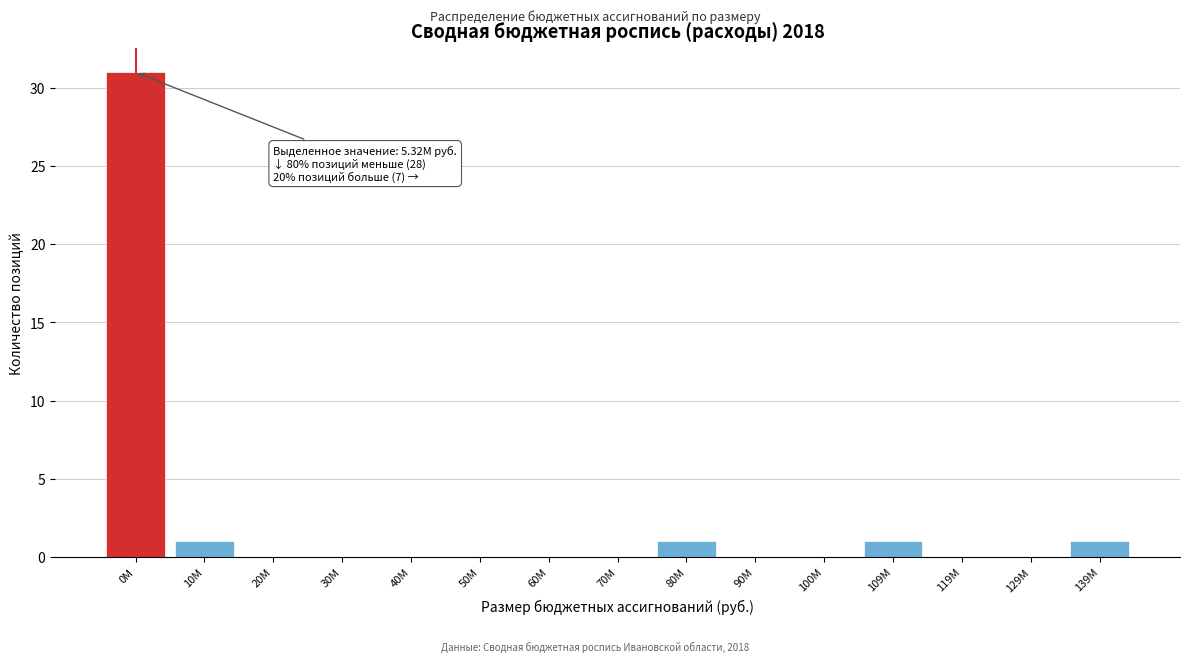

Reading left to right, list all the values displayed in this chart.

0M=31	10M=1	20M=0	30M=0	40M=0	50M=0	60M=0	70M=0	80M=1	90M=0	100M=0	109M=1	119M=0	129M=0	139M=1